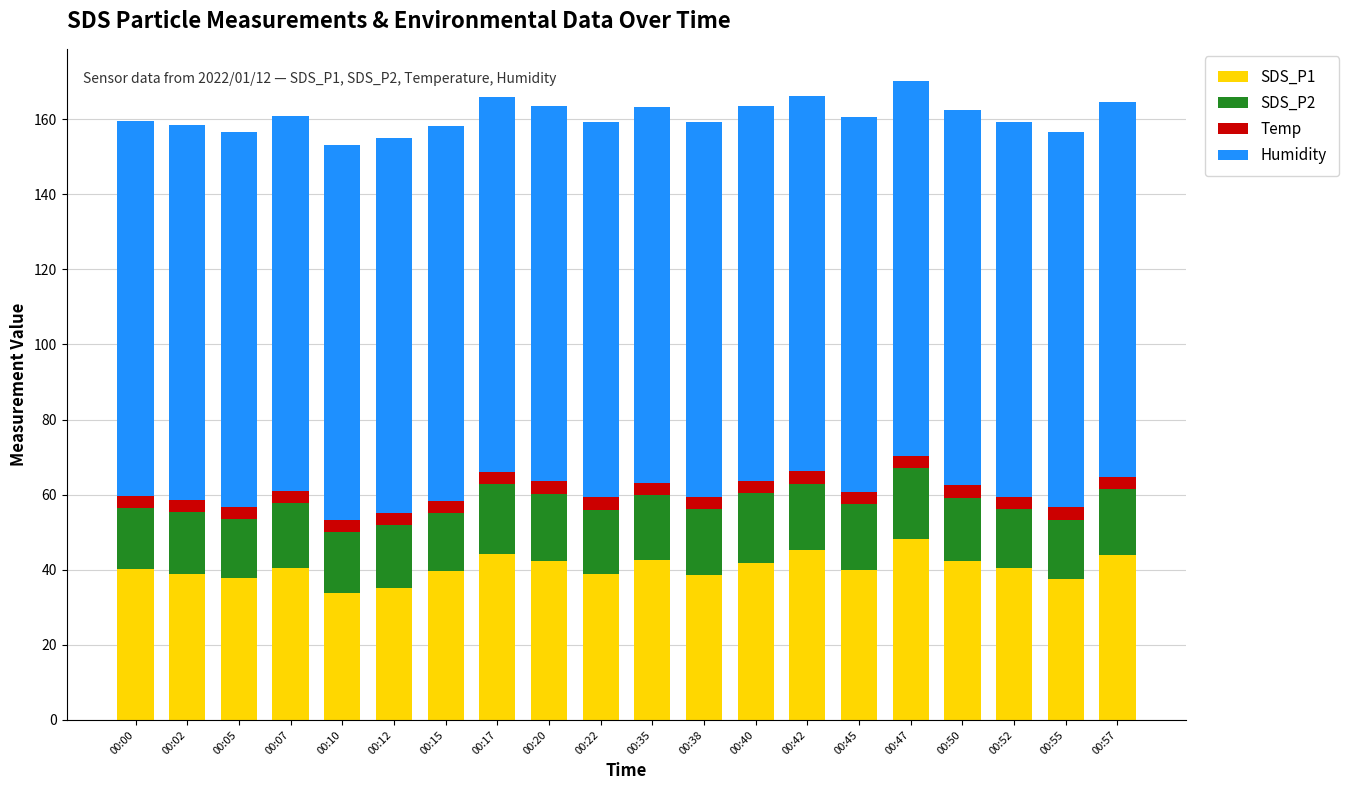

What is the difference between the maximum and minimum values in the SDS_P1 series?

14.3